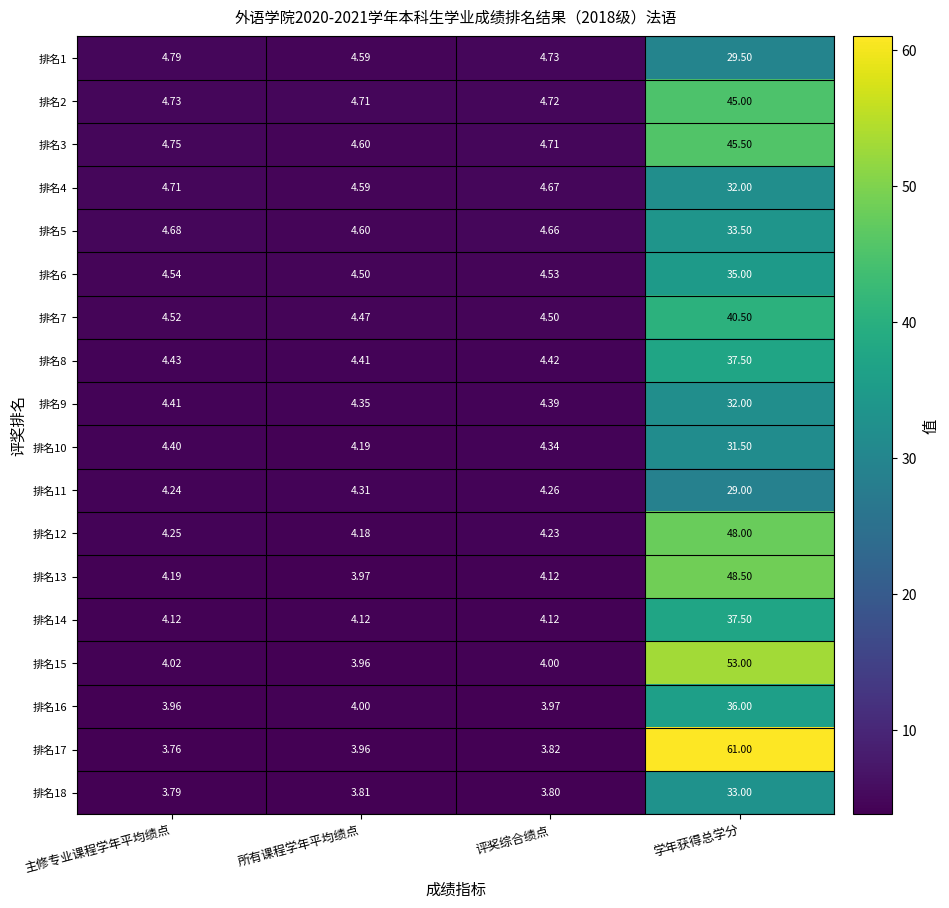

At which label is 排名16 closest to 19?

所有课程学年平均绩点